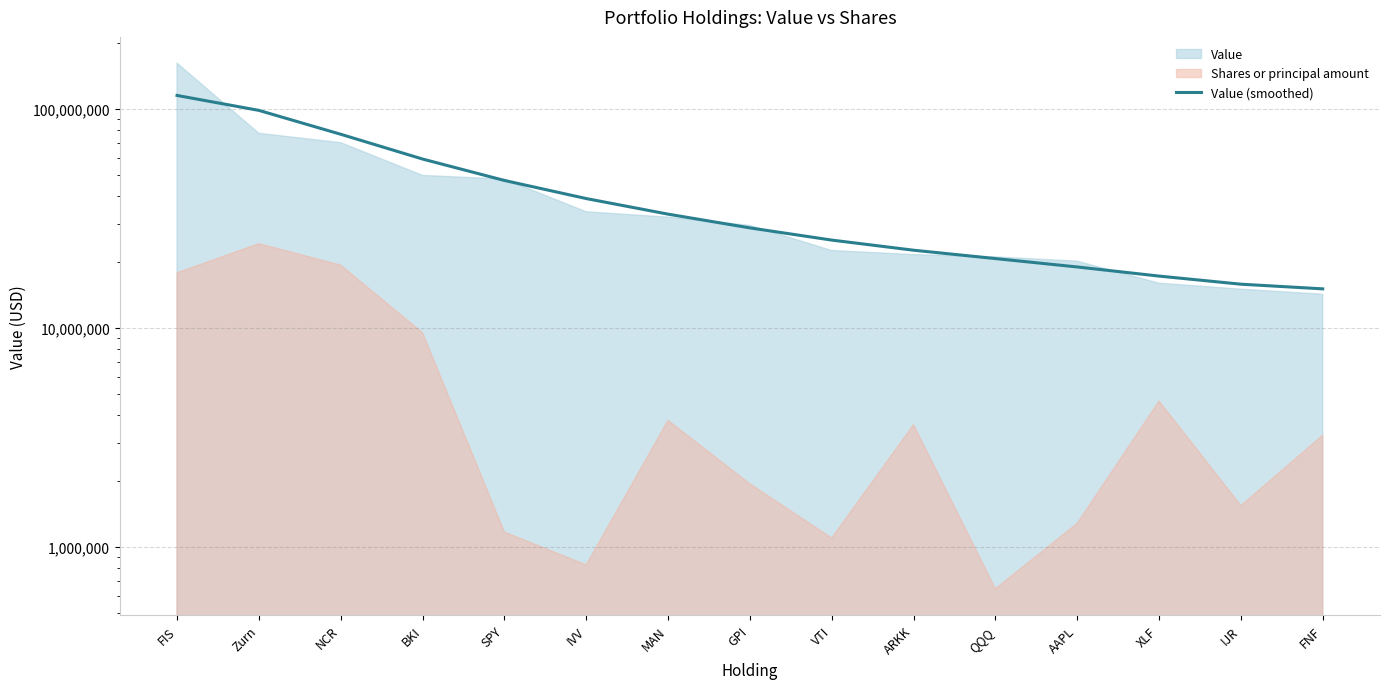

List the labels in order of value, smallest first.

FNF, IJR, XLF, AAPL, QQQ, ARKK, VTI, GPI, MAN, IVV, SPY, BKI, NCR, Zurn, FIS